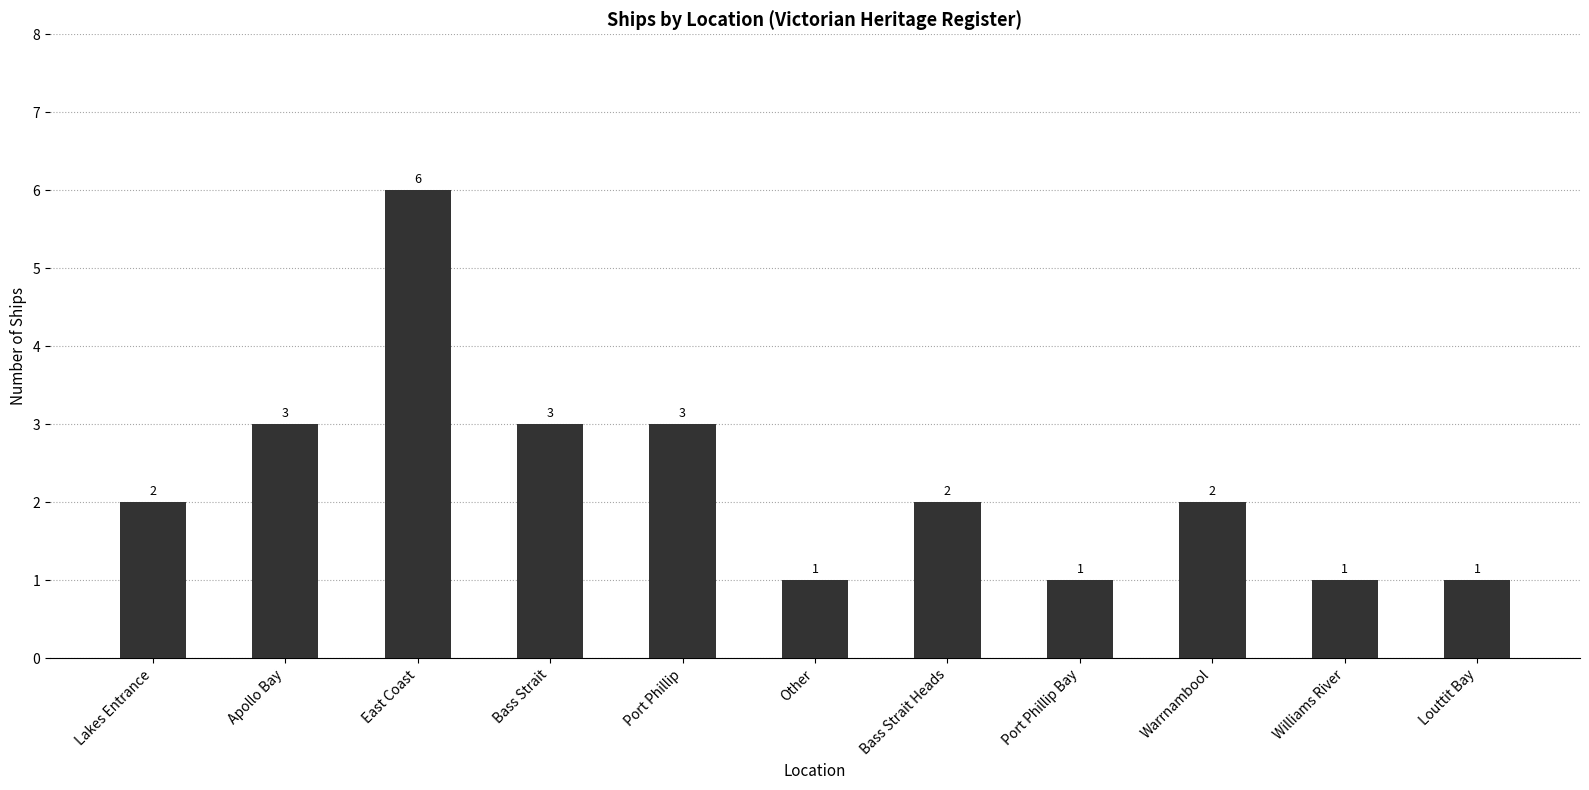

Are the bars horizontal?

No